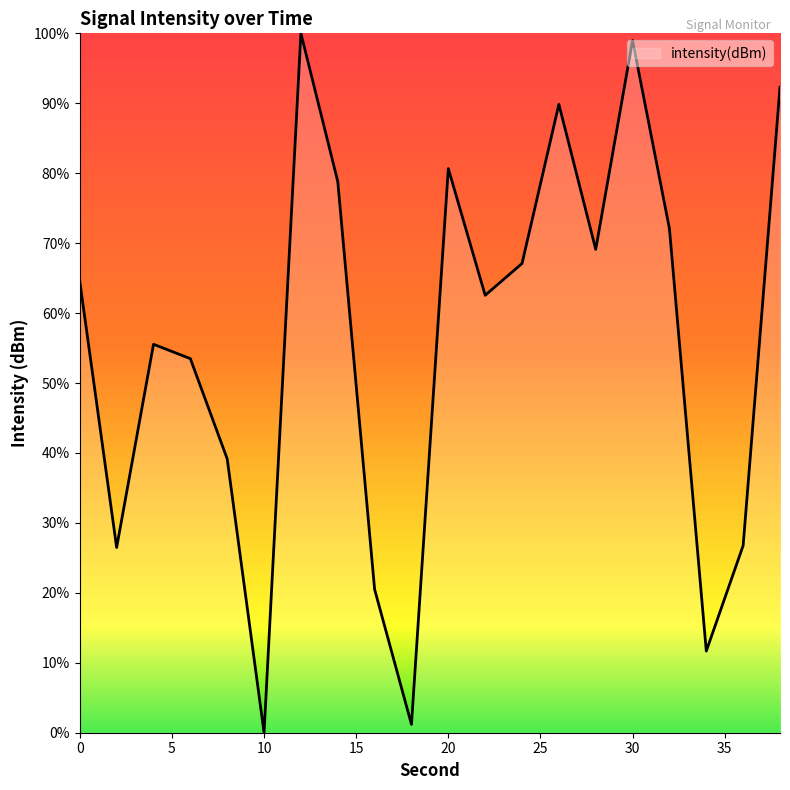

Count the number of data series in this chart.

1